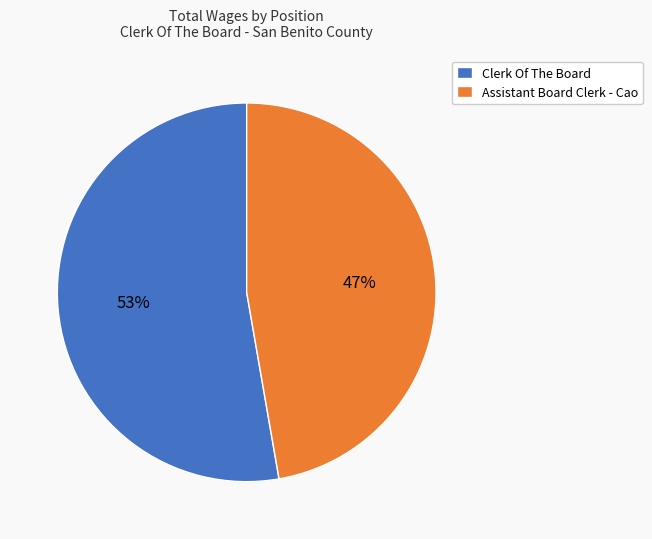

Combined, do Assistant Board Clerk - Cao and Clerk Of The Board account for over 50%?

Yes